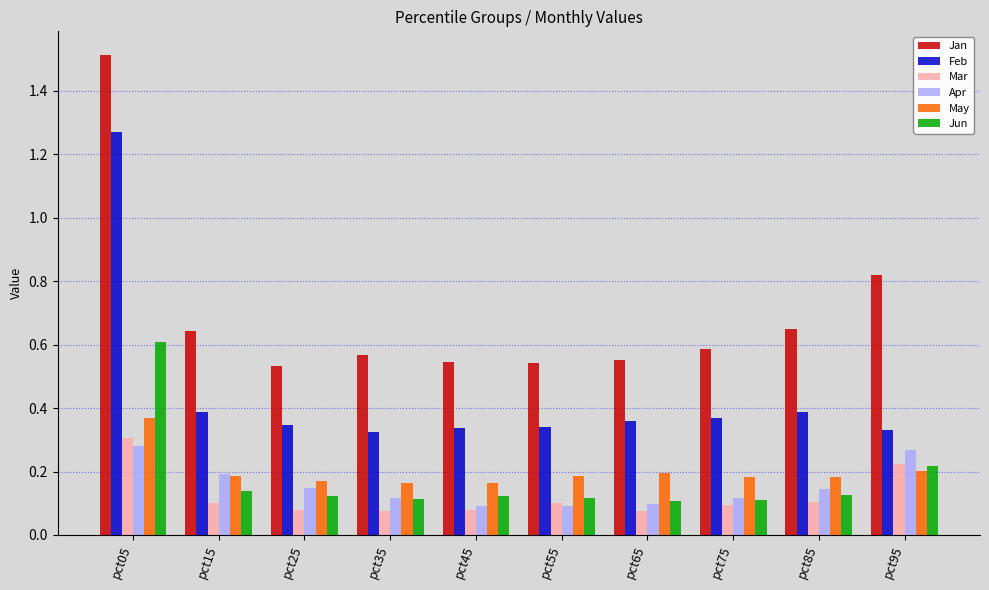

What is the sum of all Mar values?

1.2